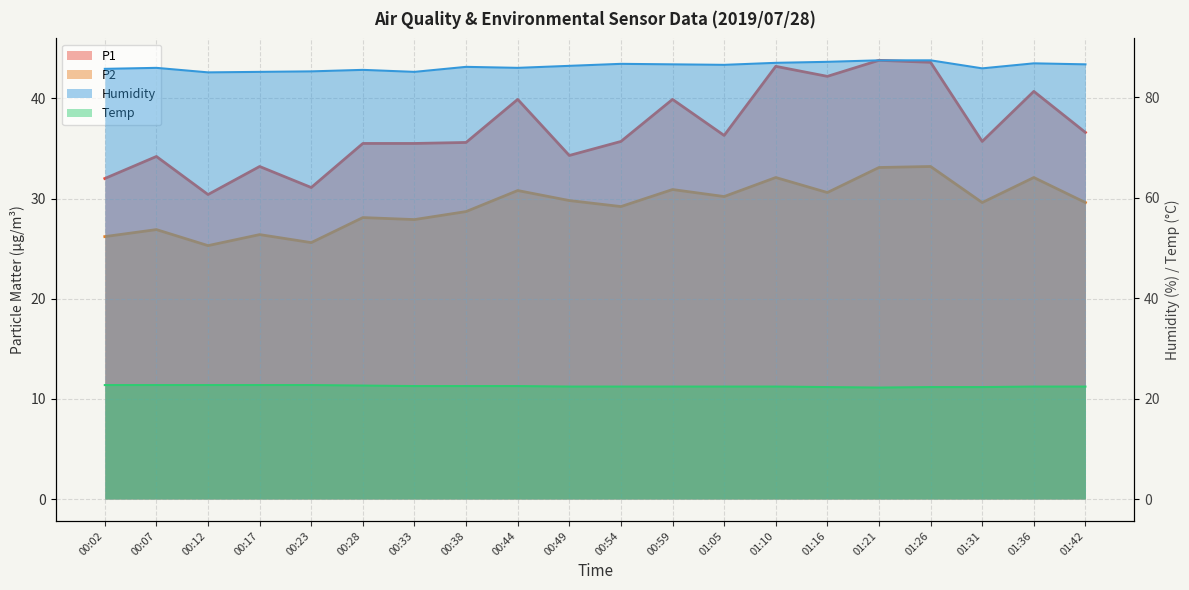

What is the sum of all Humidity values?

1723.6